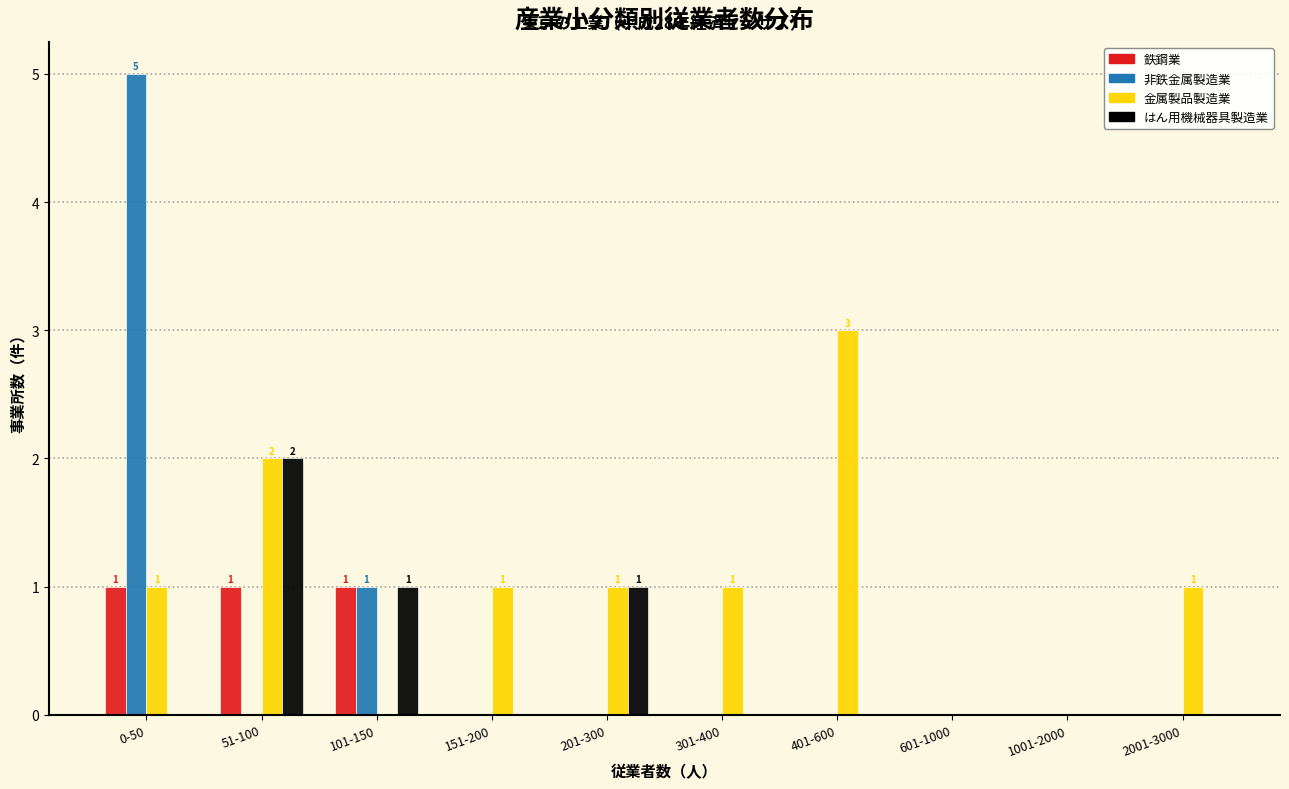

At which category is the sum across all series the highest?

0-50